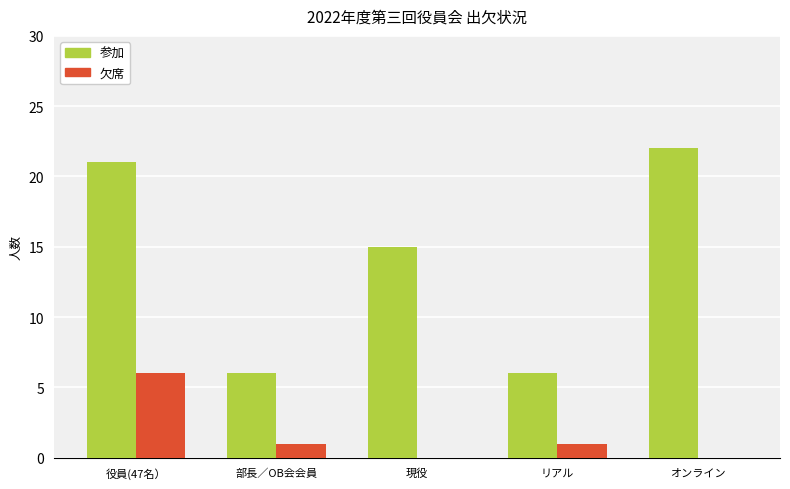

What are all the series names shown in the legend?

参加, 欠席